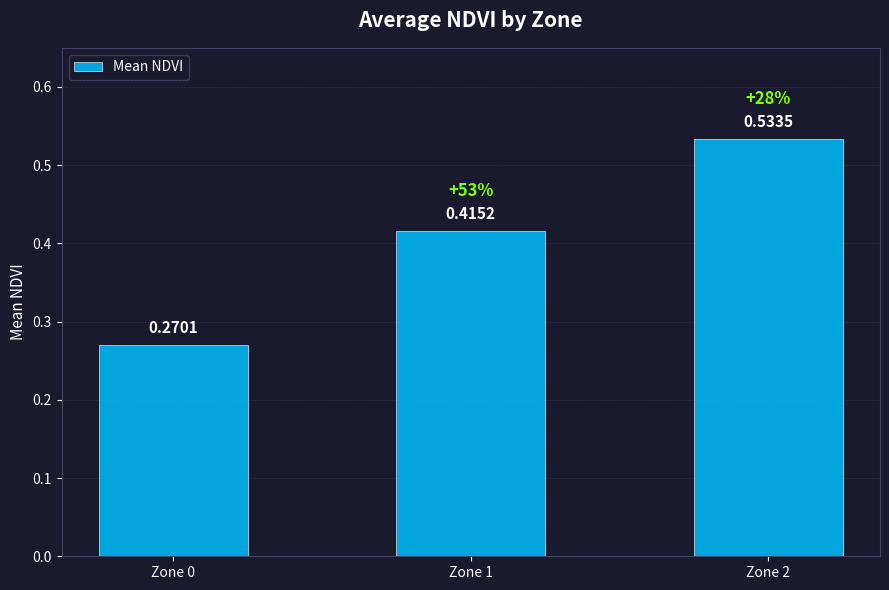

Does the chart contain any negative values?

No